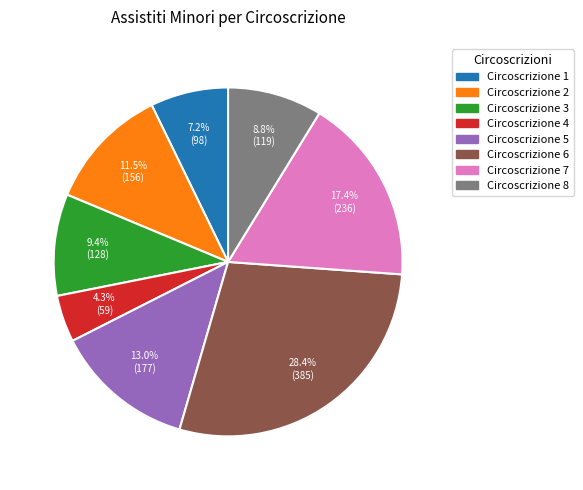

Does any single category account for the majority?

No